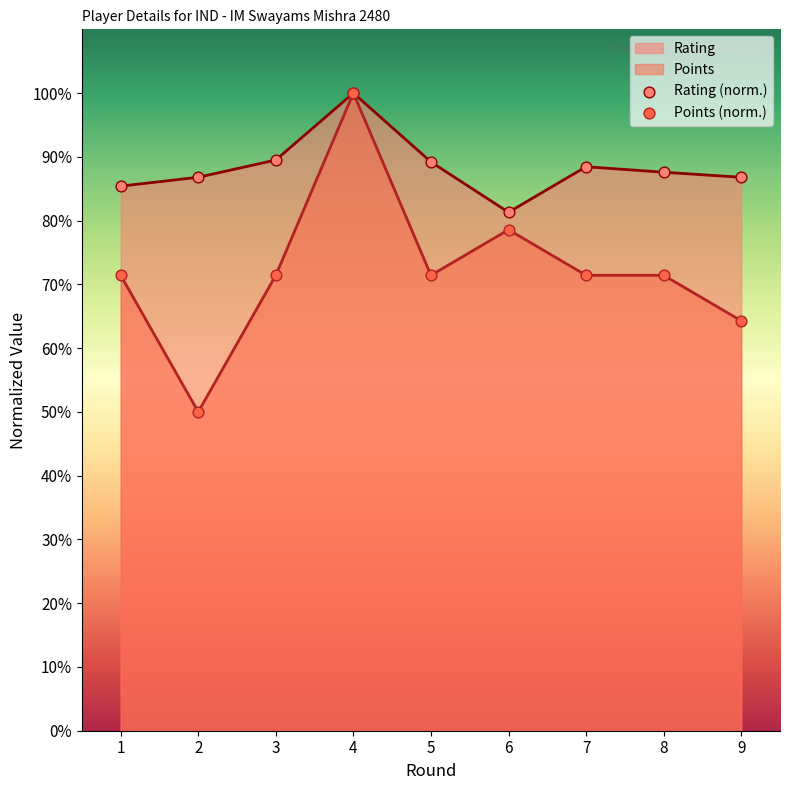

What are all the series names shown in the legend?

Rating, Points